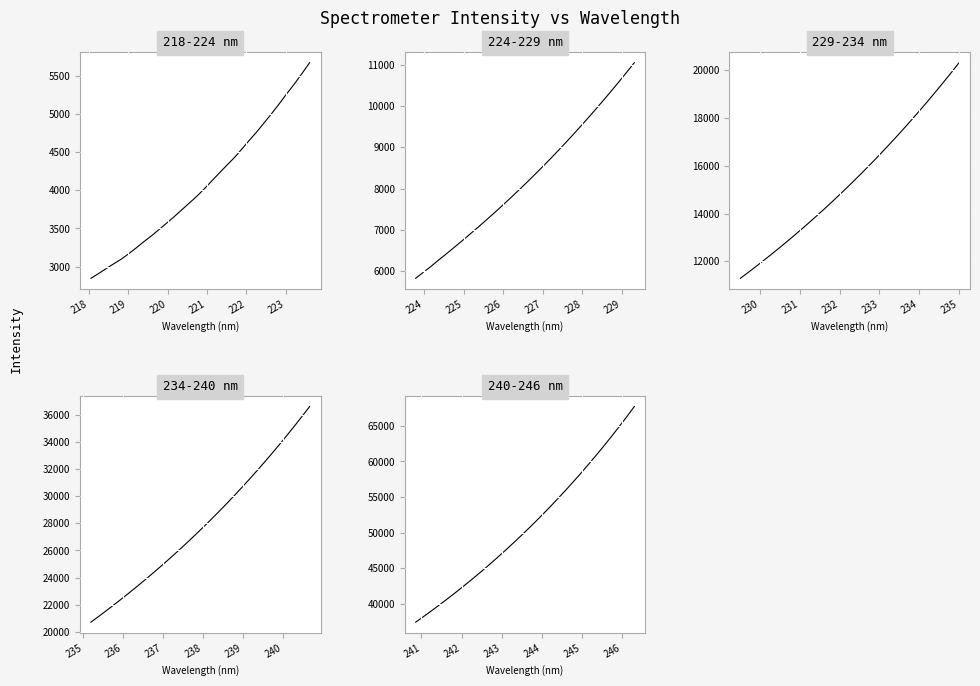

Count the number of categories in the chart.

30